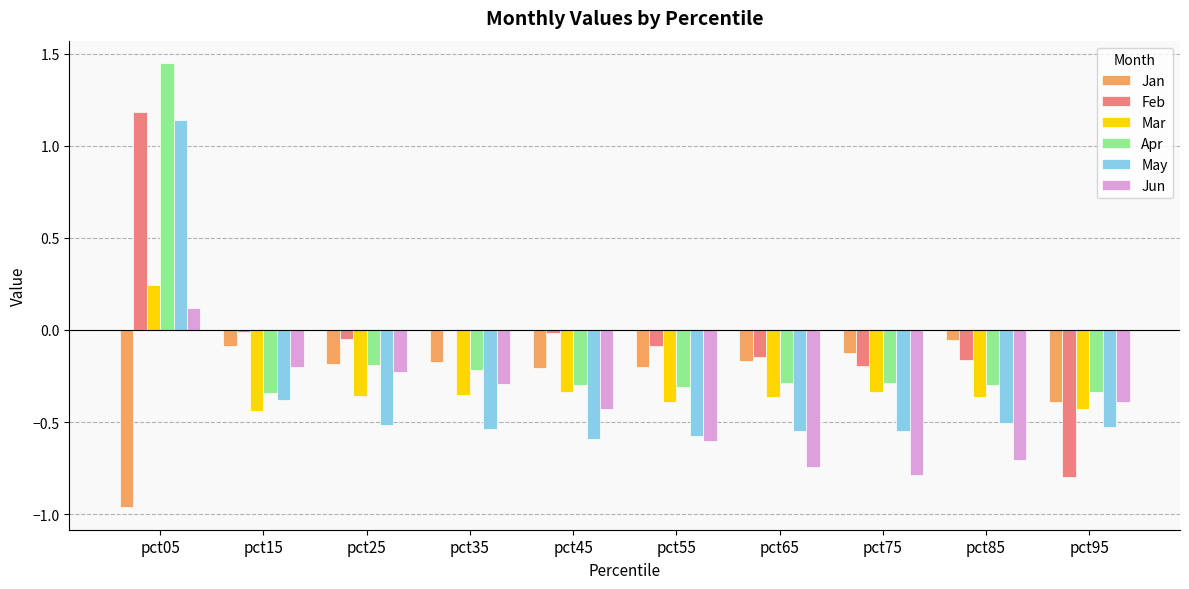

What is the total value across all series at pct55?

-2.2